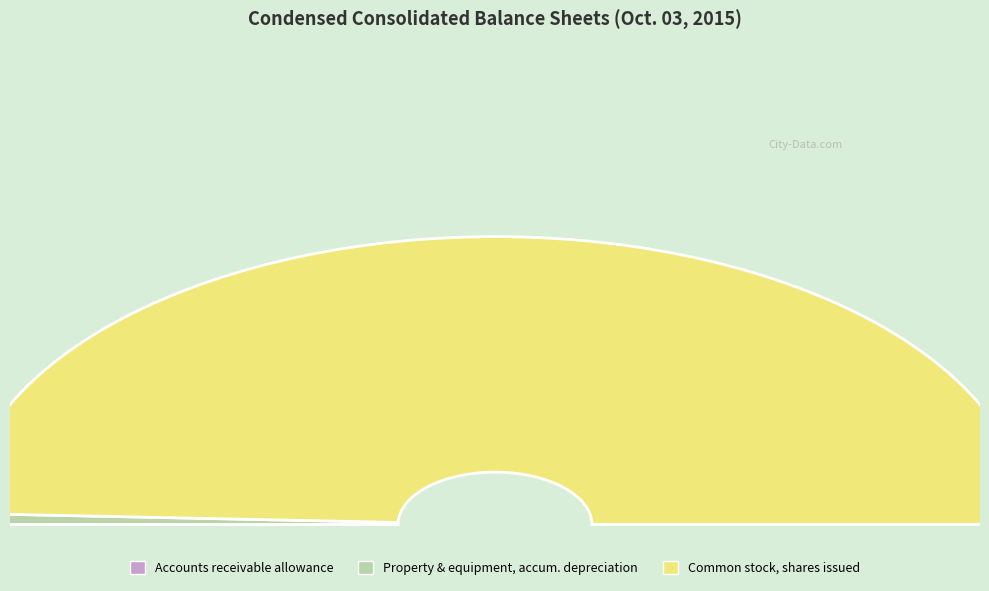

The Property and equipment, accumulated depreciation slice represents 6% of the pie. True or false?

False